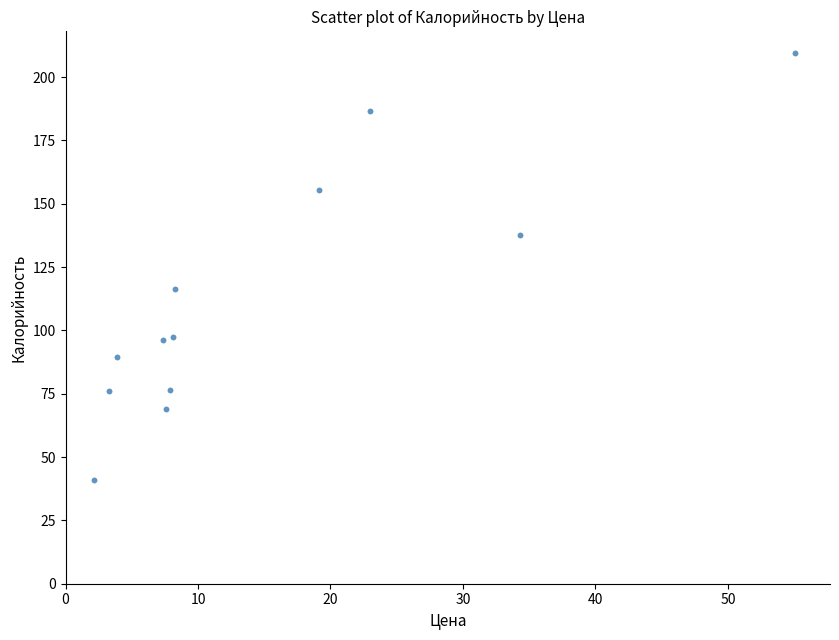

What is the range of X values (max minus min)?

52.9